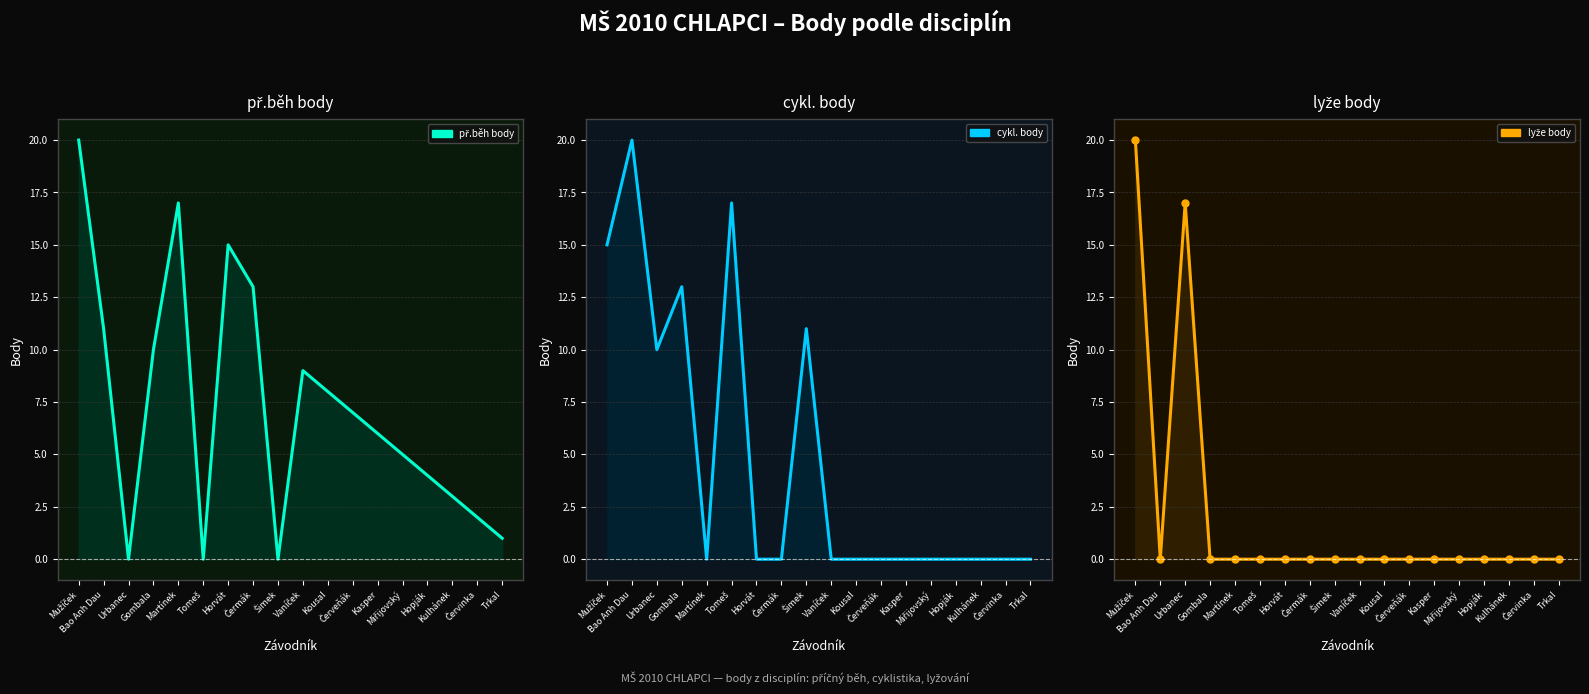

How many data points does each series have?

18